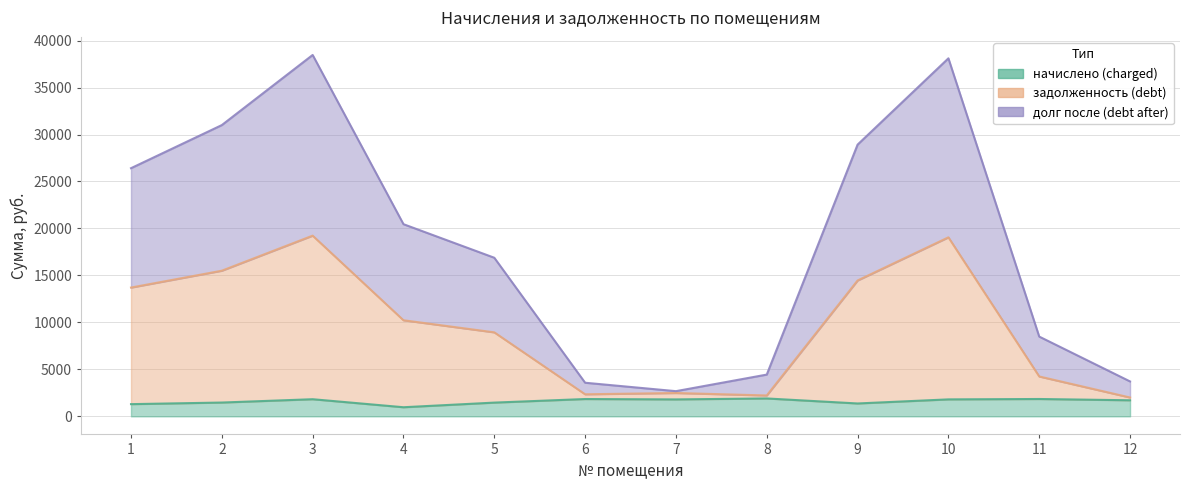

At which category does the chart reach its minimum across all series?

4